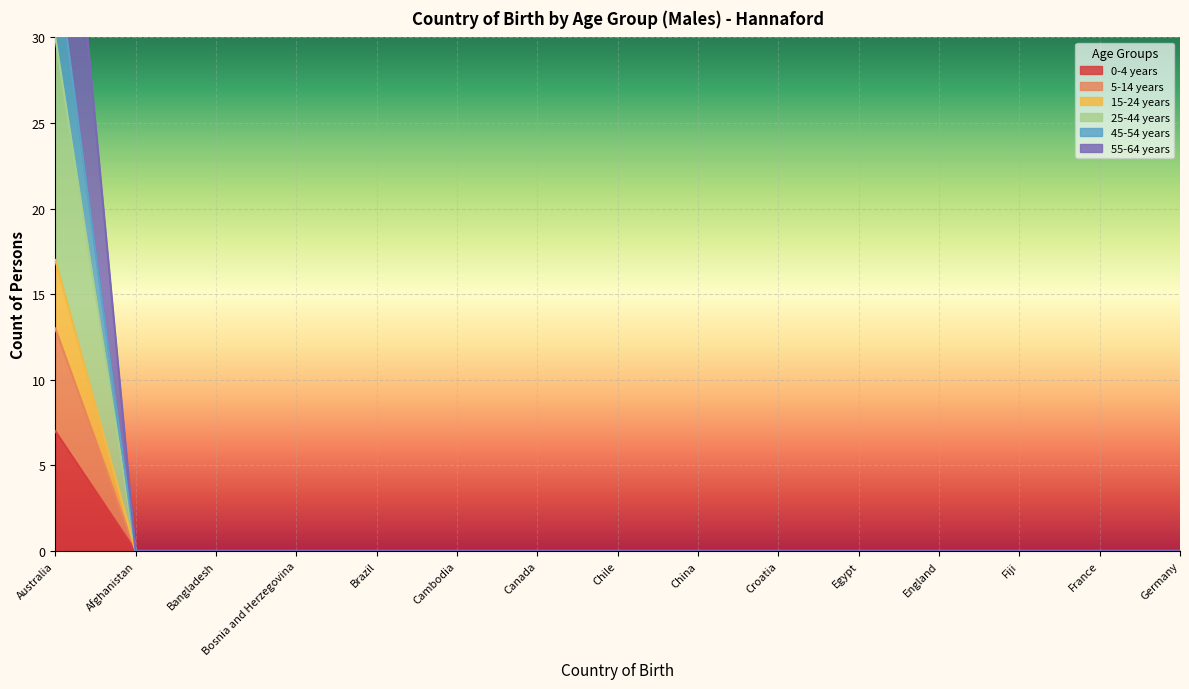

How many values in 15-24 years are above zero?

1